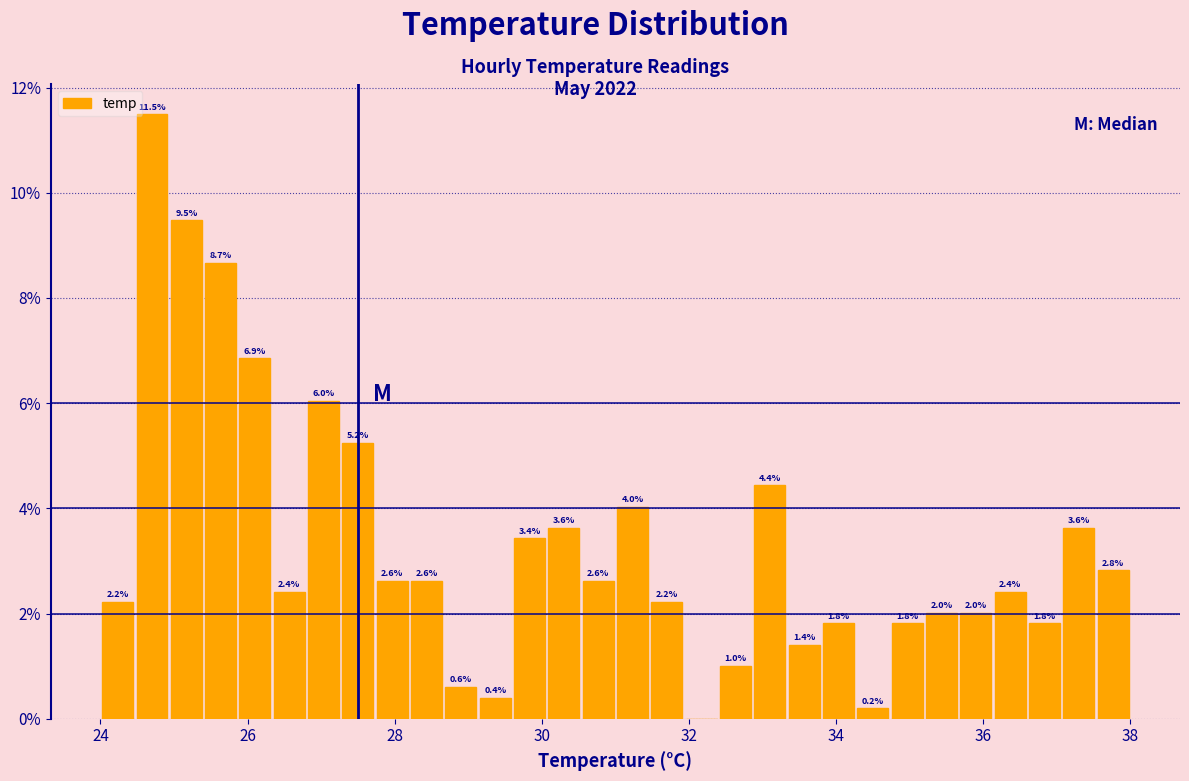

Around what value on the x-axis is the tallest bar? Give the approximate position of its centre, as read against the axis.

24.8